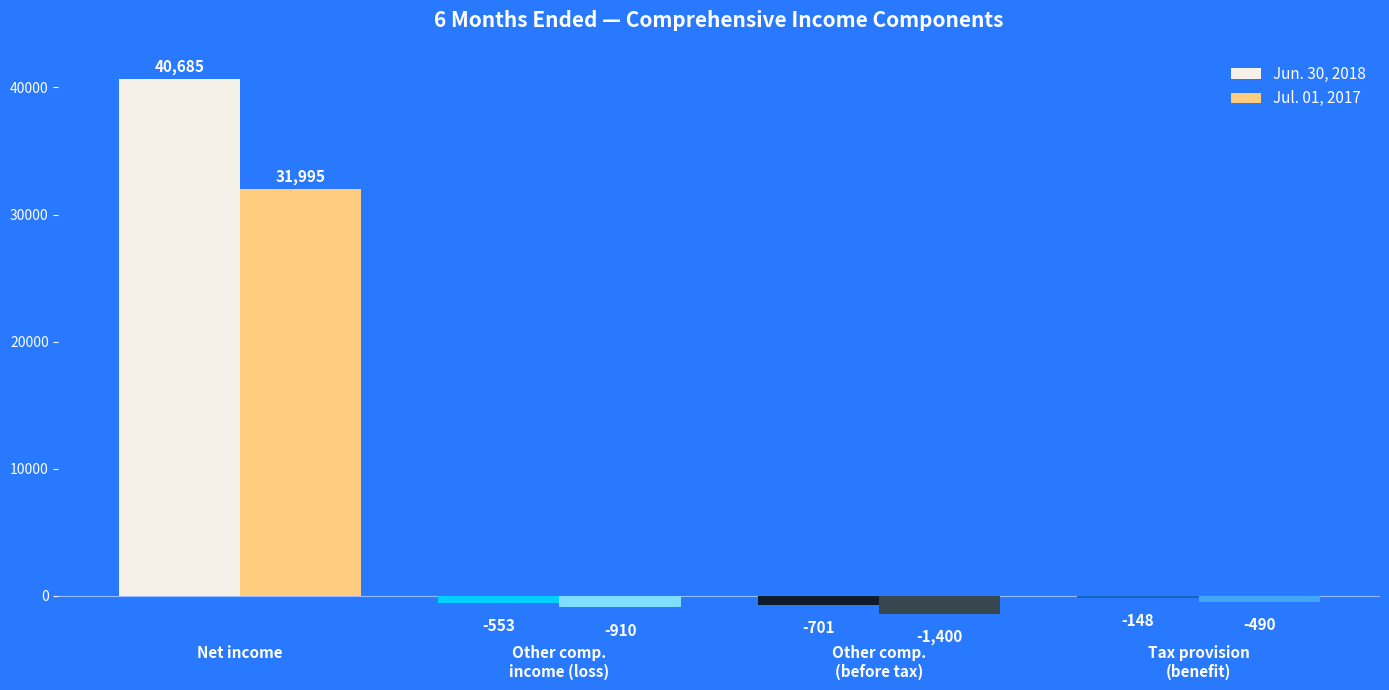

What is the difference between the maximum and minimum values in the Jul. 01, 2017 series?

33395